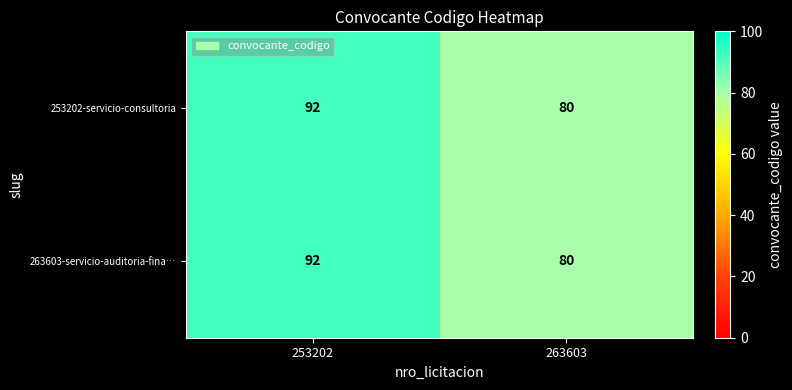

Reading left to right, extract all data points from this chart.

253202-servicio-consultoria: 253202=92	263603=80
263603-servicio-auditoria-fina…: 253202=92	263603=80